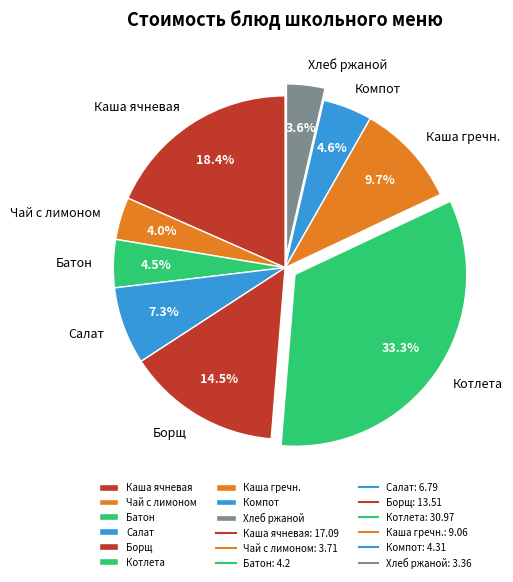

Between Борщ and Котлета, which is larger?

Котлета